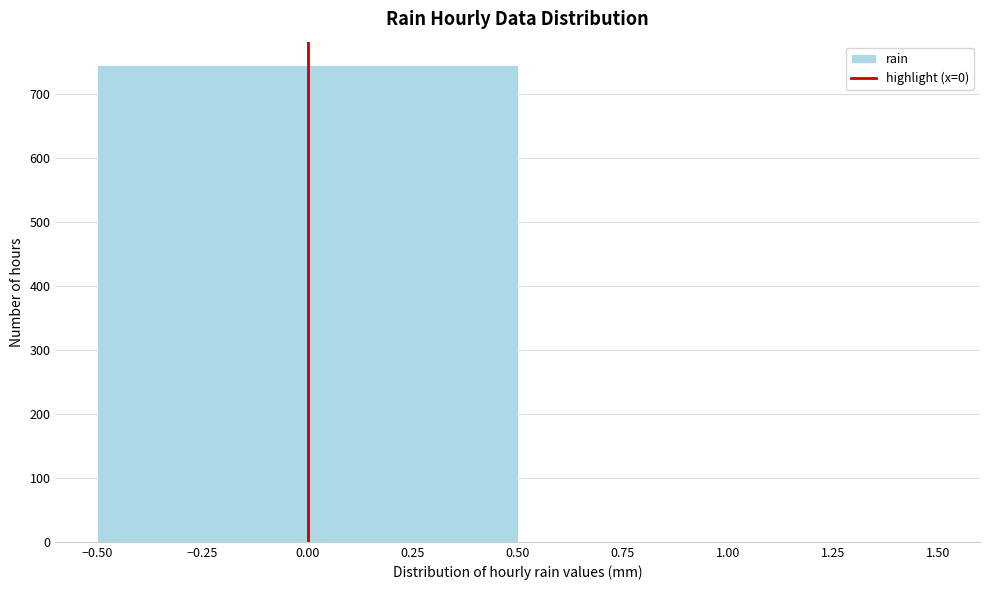

Reading left to right, list every bar in this chart as the range it spans on the x-axis followed by its height. The values are not printed on the chart, so give them approximately, as read against the axis.

-0.50 to 0.50: 740
0.50 to 1.50: 0